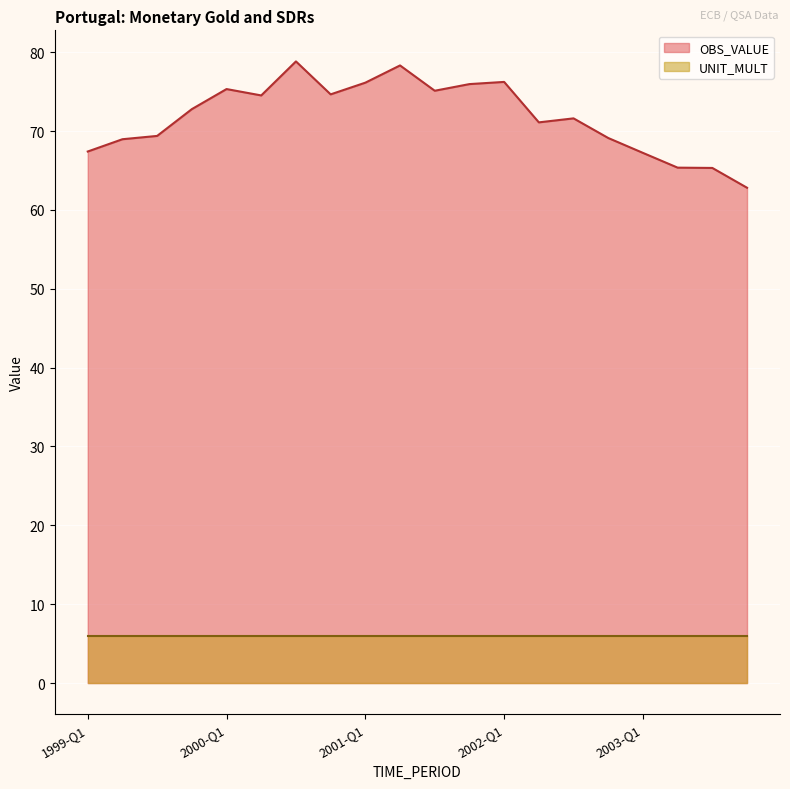

Which has a higher value, 2002-Q2 or 2000-Q4?

2000-Q4